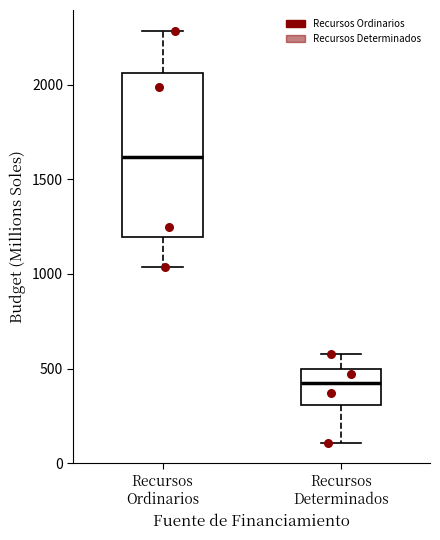

Where does the median line of the box for Recursos Ordinarios sit on the y-axis? The values are not printed on the chart, so give them approximately, as read against the axis.

1600